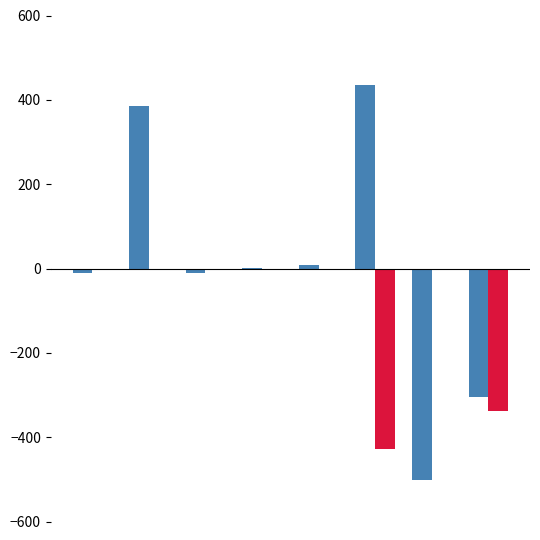

How many categories are shown in the chart?

8